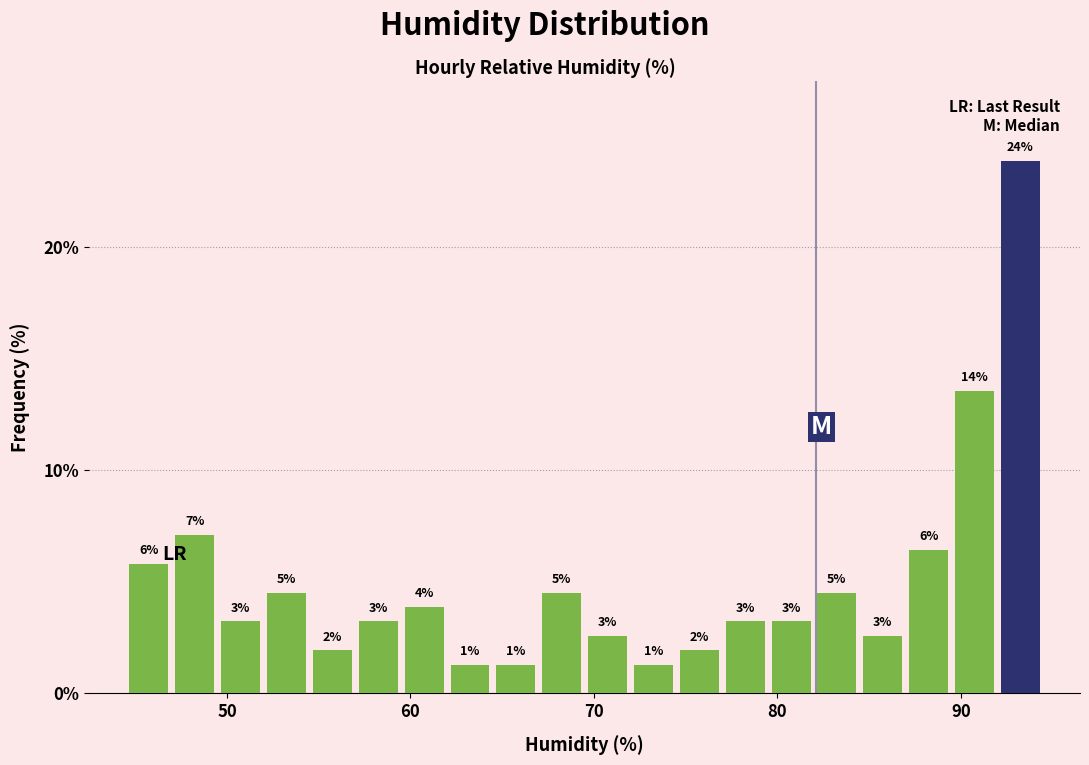

Read against the x-axis, roughly where is the centre of the tallest bar?

93